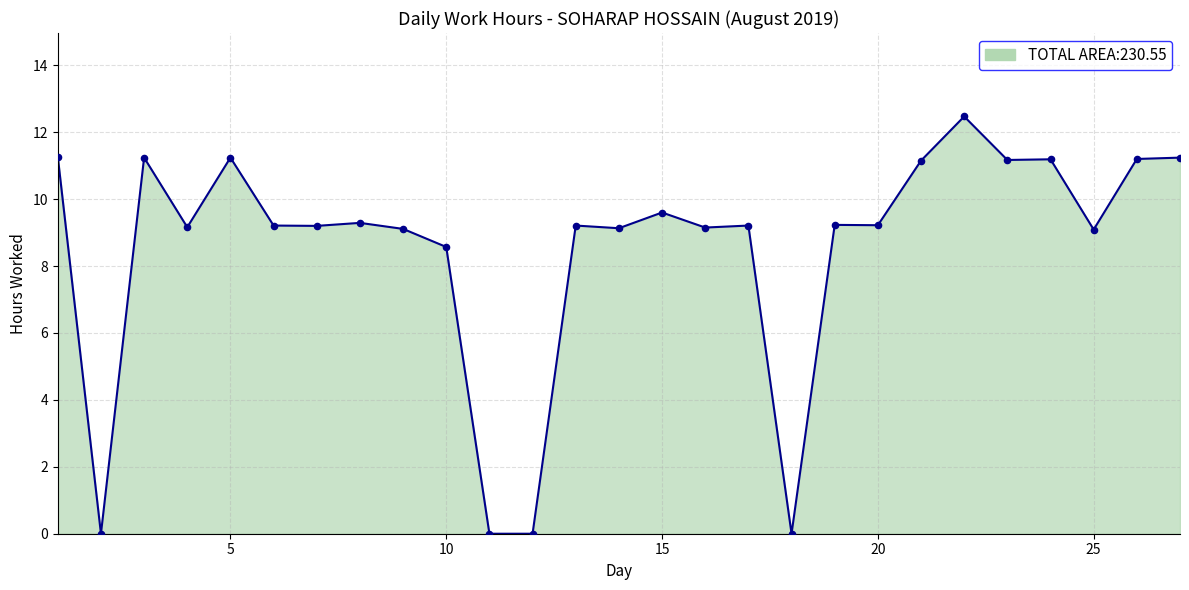

What is the difference between the maximum and minimum values?

12.5